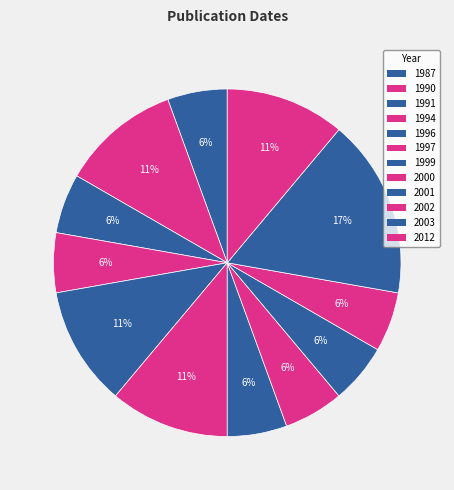

Is there any slice that represents more than half of the pie?

No